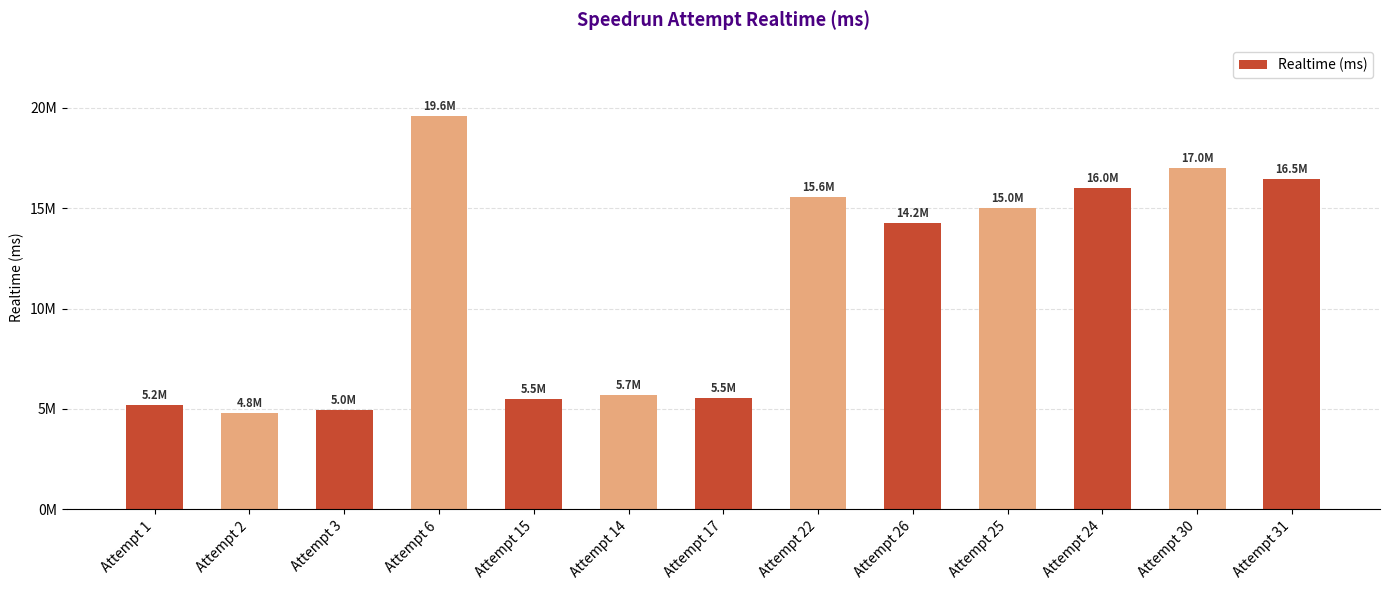

Does the chart contain any negative values?

No